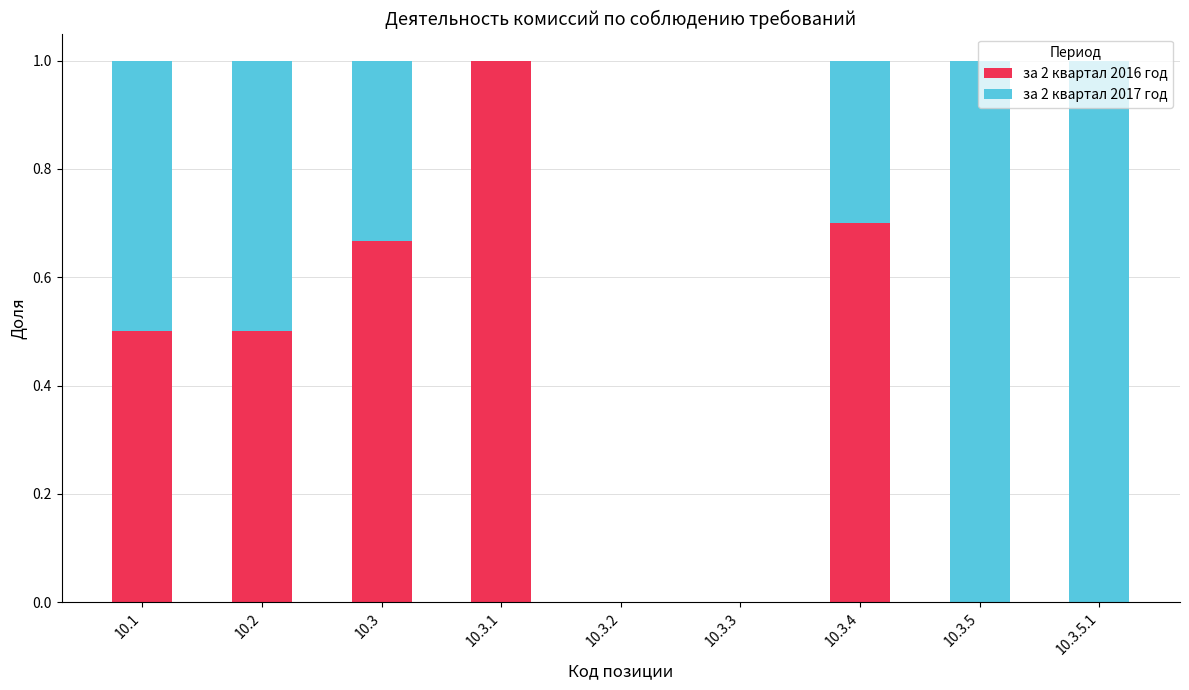

What are all the series names shown in the legend?

за 2 квартал 2016 год, за 2 квартал 2017 год